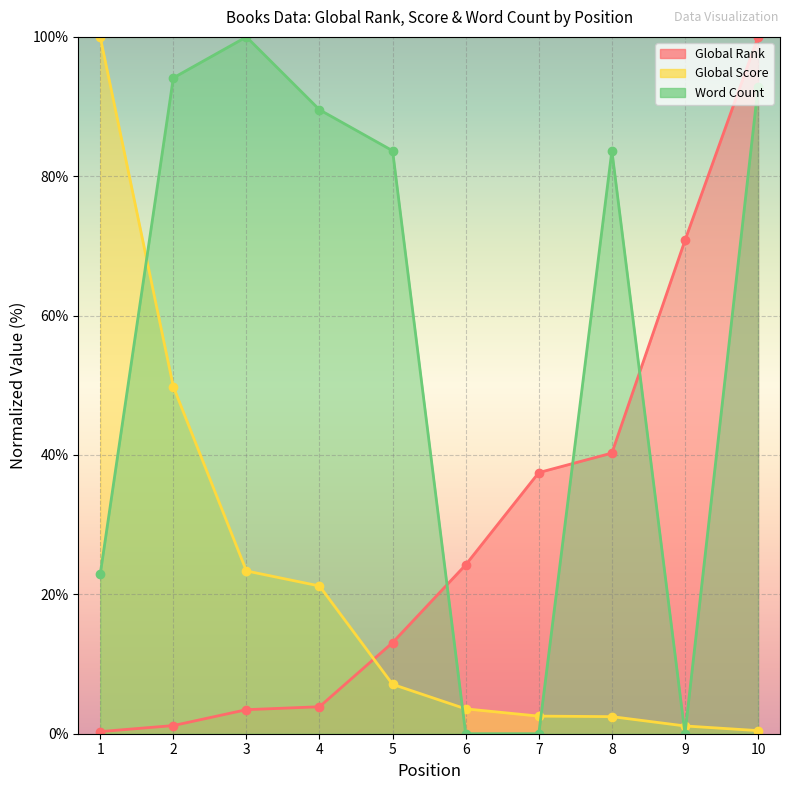

At 4, list the series in order from largest to smallest.

Word Count, Global Score, Global Rank